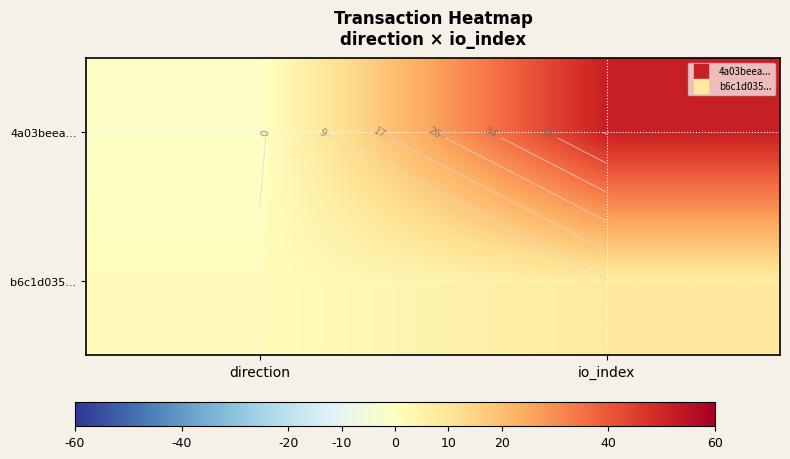

Which series has the largest total across all categories?

4a03beea...